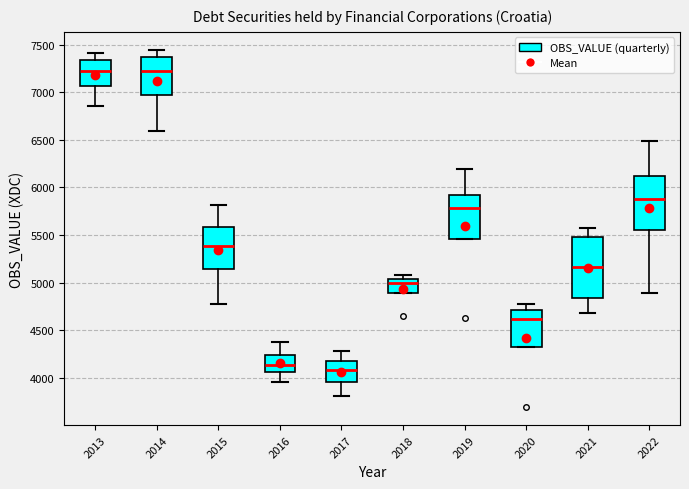

Reading left to right, transcribe this box plot: for each box, give where its median line is, the range the box spans, and where its two whiskers end, as read against the y-axis. The values are not printed on the chart, so give them approximately, as read against the axis.

2013: median 7200, box 7050 to 7350, whiskers 6850 to 7400
2014: median 7200, box 6950 to 7350, whiskers 6600 to 7450
2015: median 5400, box 5150 to 5600, whiskers 4800 to 5800
2016: median 4150, box 4050 to 4250, whiskers 3950 to 4400
2017: median 4100, box 3950 to 4200, whiskers 3800 to 4300
2018: median 5000, box 4900 to 5050, whiskers 4900 to 5100
2019: median 5800, box 5450 to 5900, whiskers 5450 to 6200
2020: median 4600, box 4300 to 4700, whiskers 4300 to 4750
2021: median 5150, box 4850 to 5500, whiskers 4700 to 5600
2022: median 5900, box 5550 to 6100, whiskers 4900 to 6500